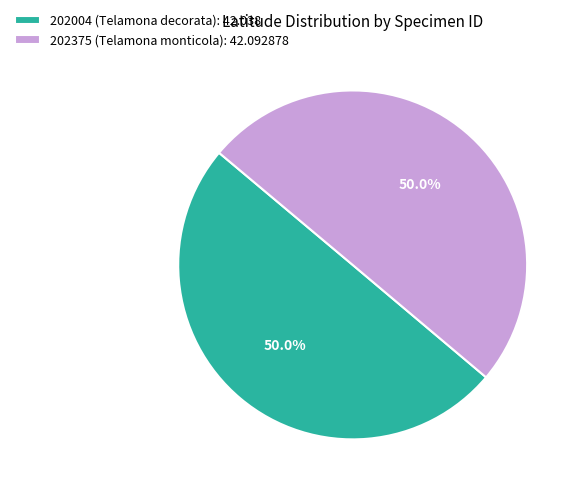

What is the ratio of the value at 202004 (Telamona decorata): 42.038 to the value at 202375 (Telamona monticola): 42.092878?

1.0